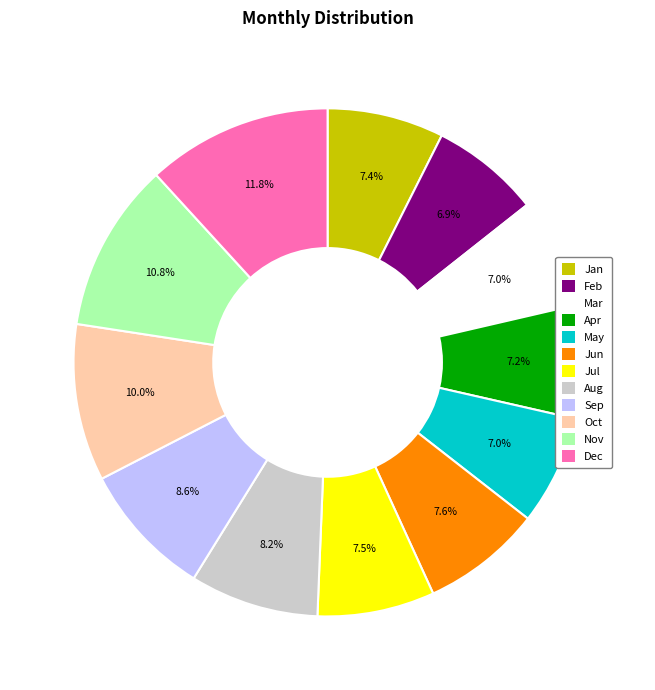

The Oct slice represents 1% of the pie. True or false?

False